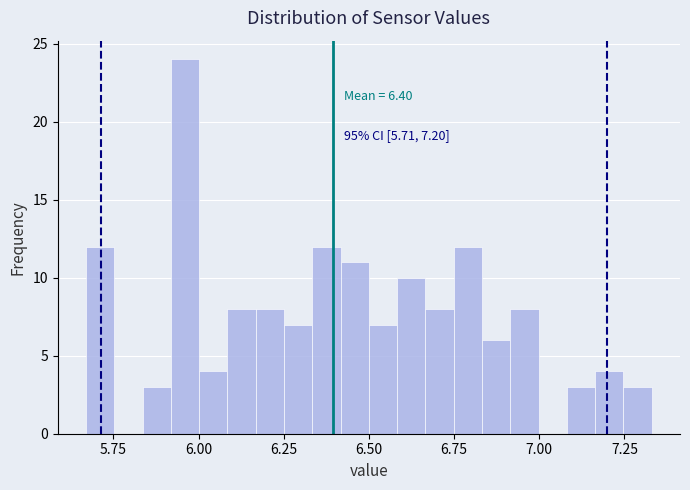

Around what value on the x-axis is the tallest bar? Give the approximate position of its centre, as read against the axis.

5.95